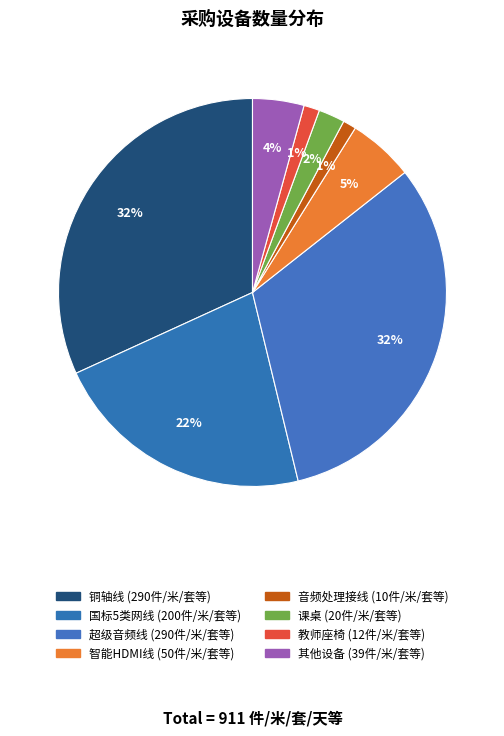

How many segments does this pie chart have?

8